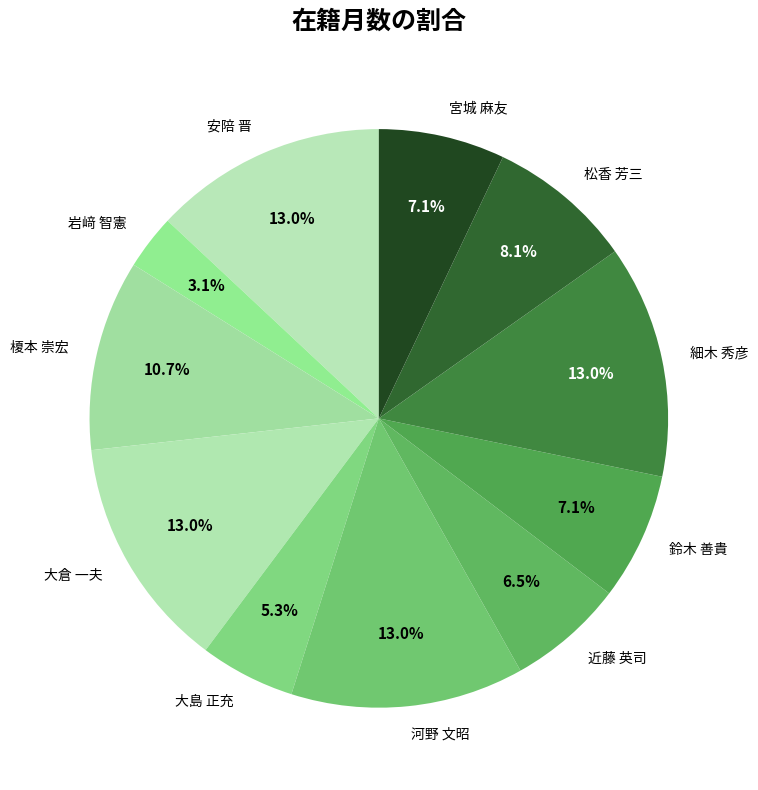

Is the sum of 安陪 晋 and 河野 文昭 greater than half?

No